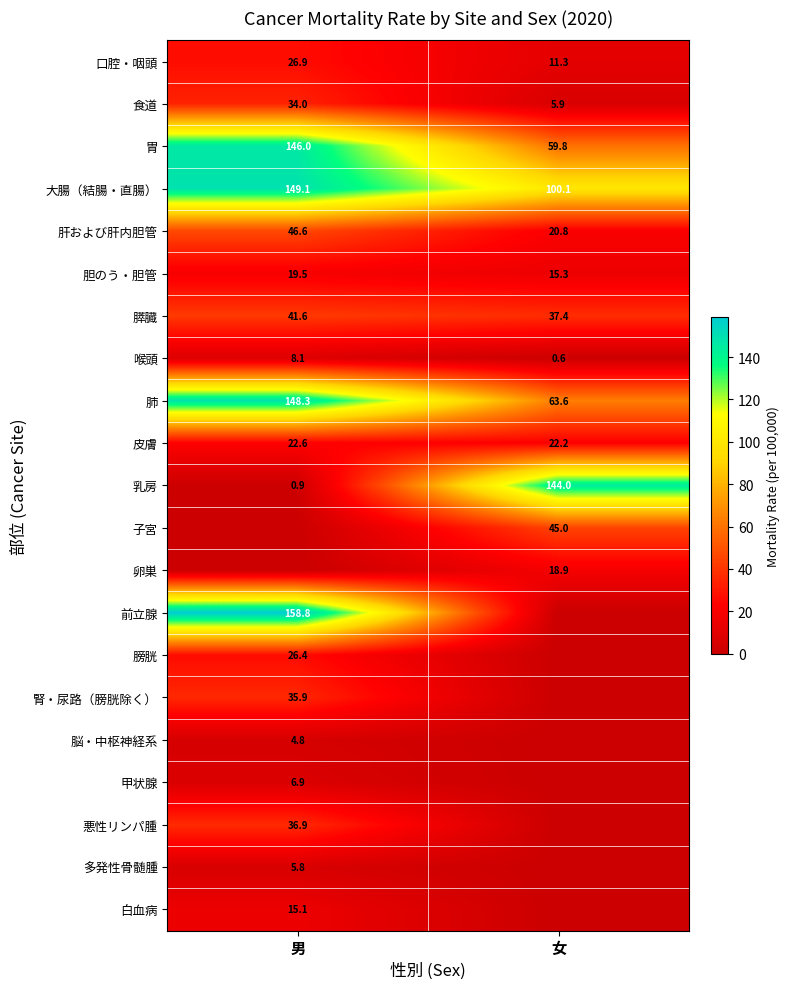

How many series are shown in this chart?

21